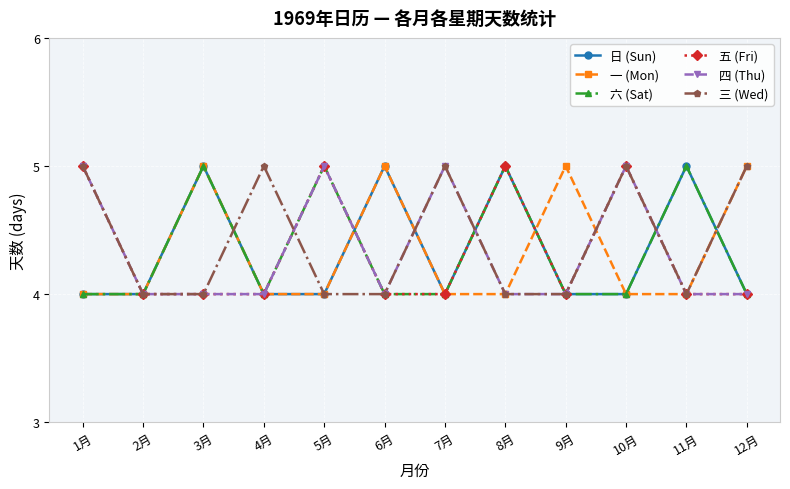

What is the minimum value shown in the chart?

4